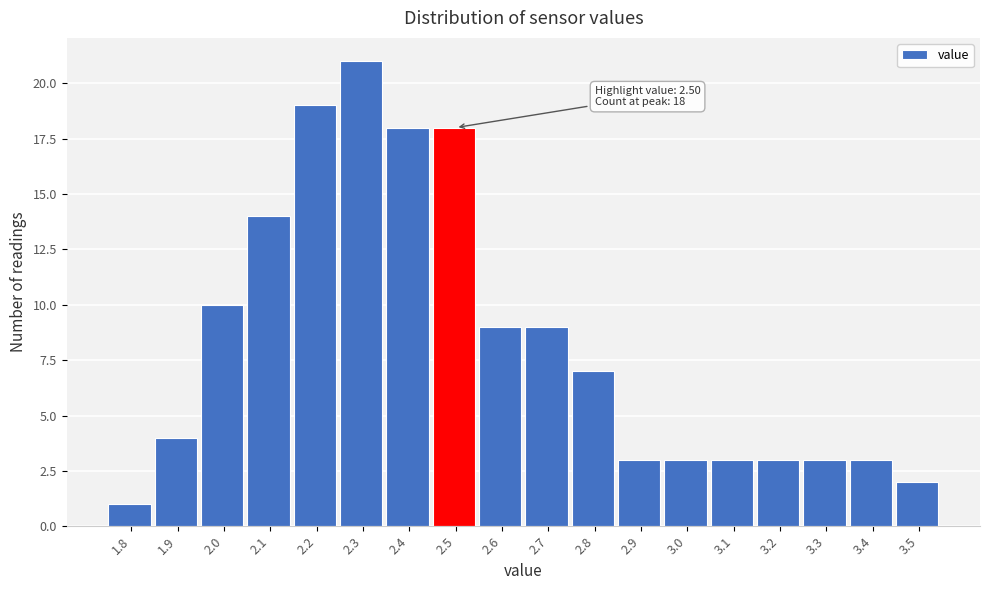

Which range on the x-axis has the tallest bar?

2.25 to 2.35